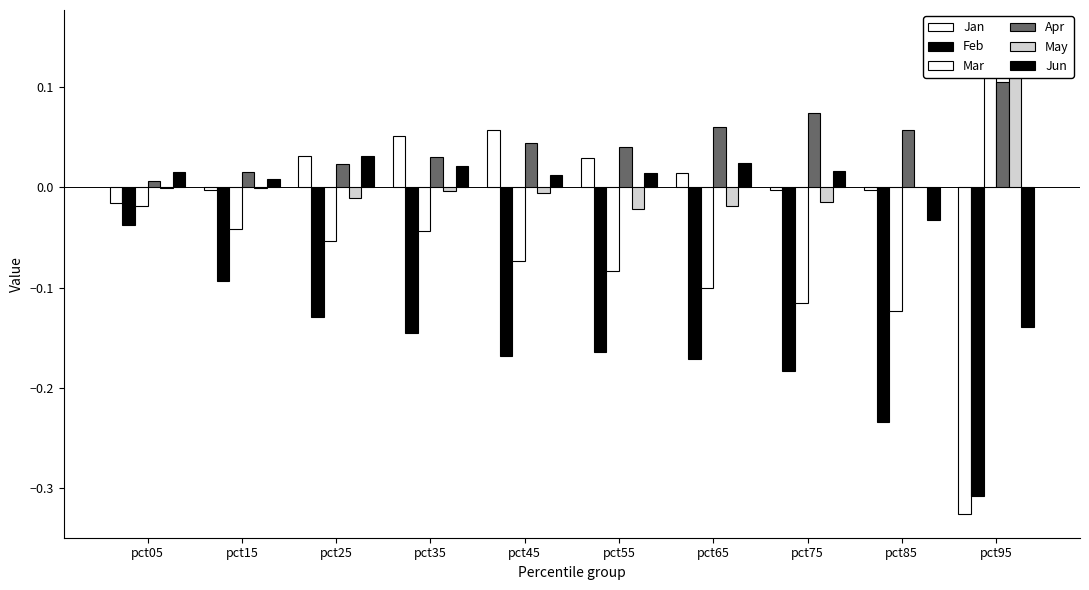

What is the sum of all Apr values?

0.5